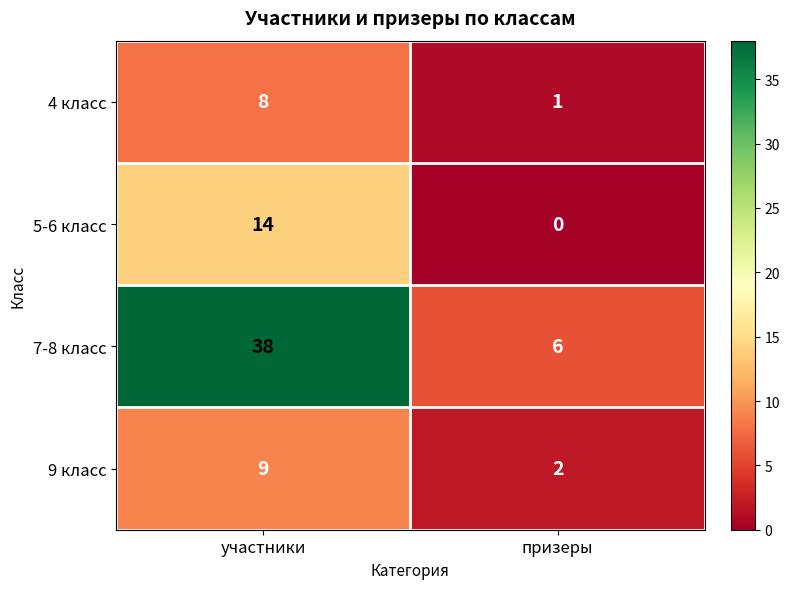

Rank the categories by 7-8 класс value from highest to lowest.

участники, призеры